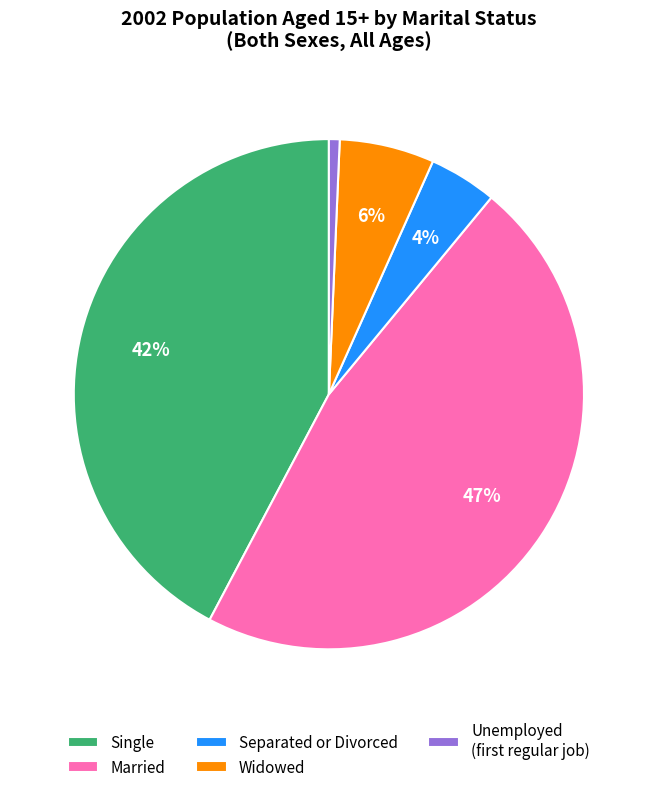

Does any single category account for the majority?

No